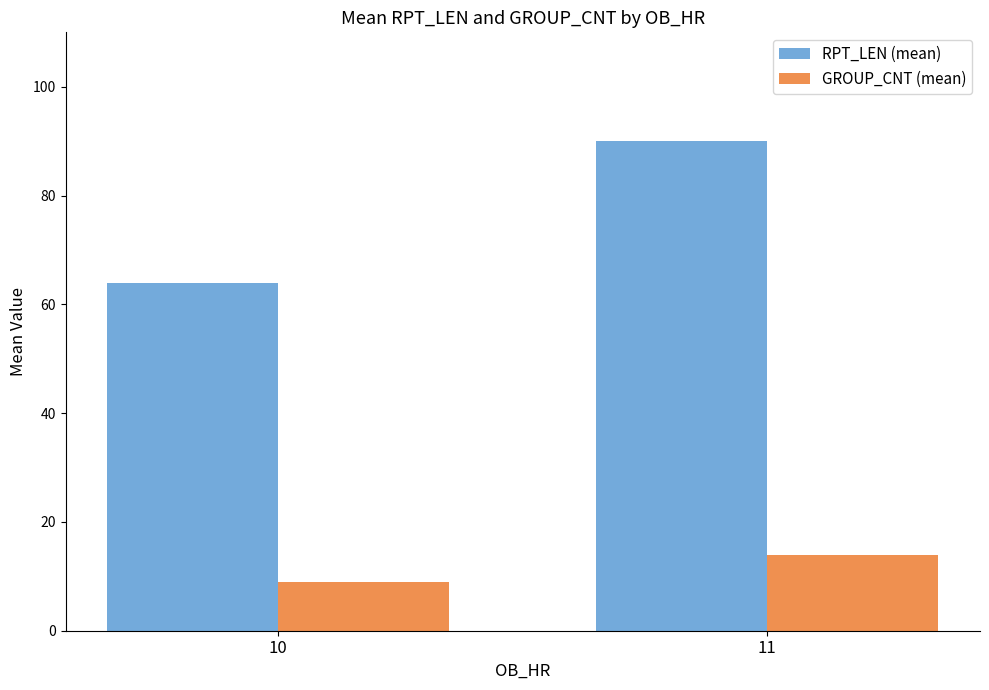

What is the difference between the highest and lowest values at 11?

76